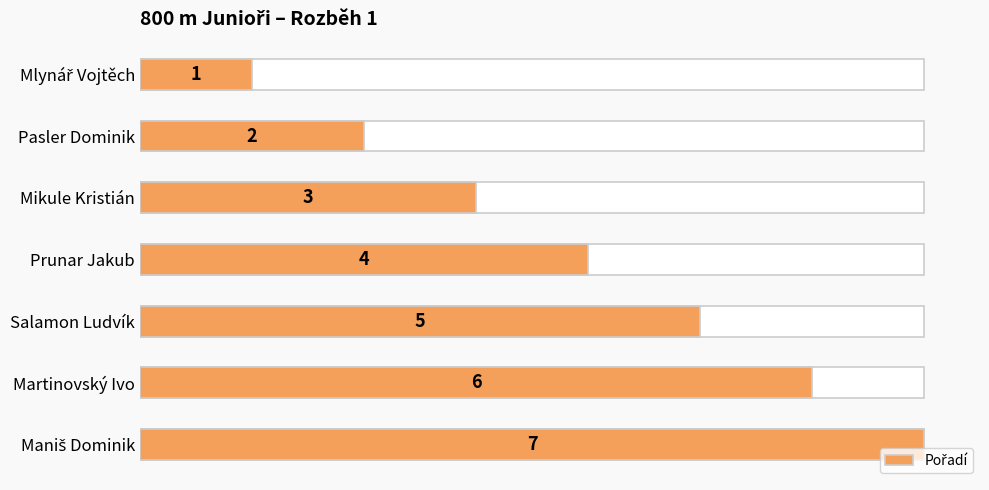

Count the values in the range 2 to 6.

5